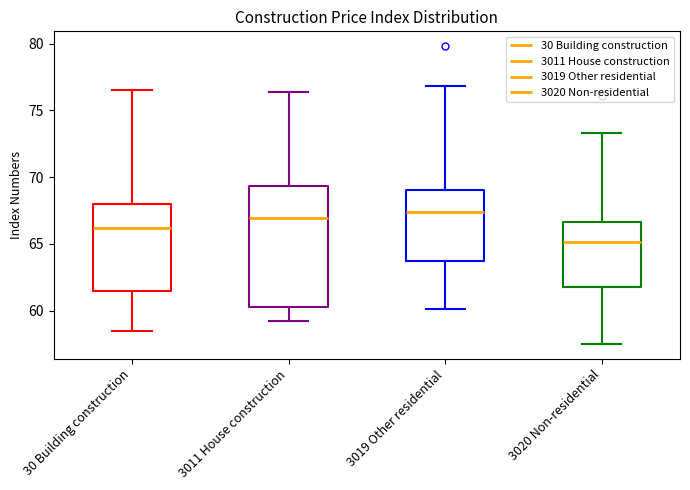

Where is the lower edge of the box for 3011 House construction on the y-axis? The values are not printed on the chart, so give them approximately, as read against the axis.

60.5